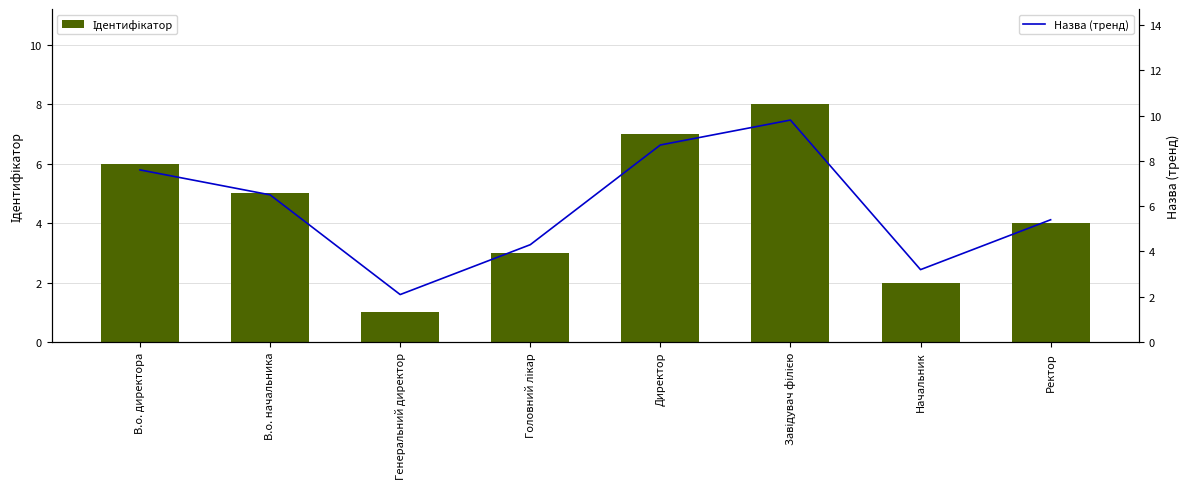

What position from the right is Головний лікар?

5